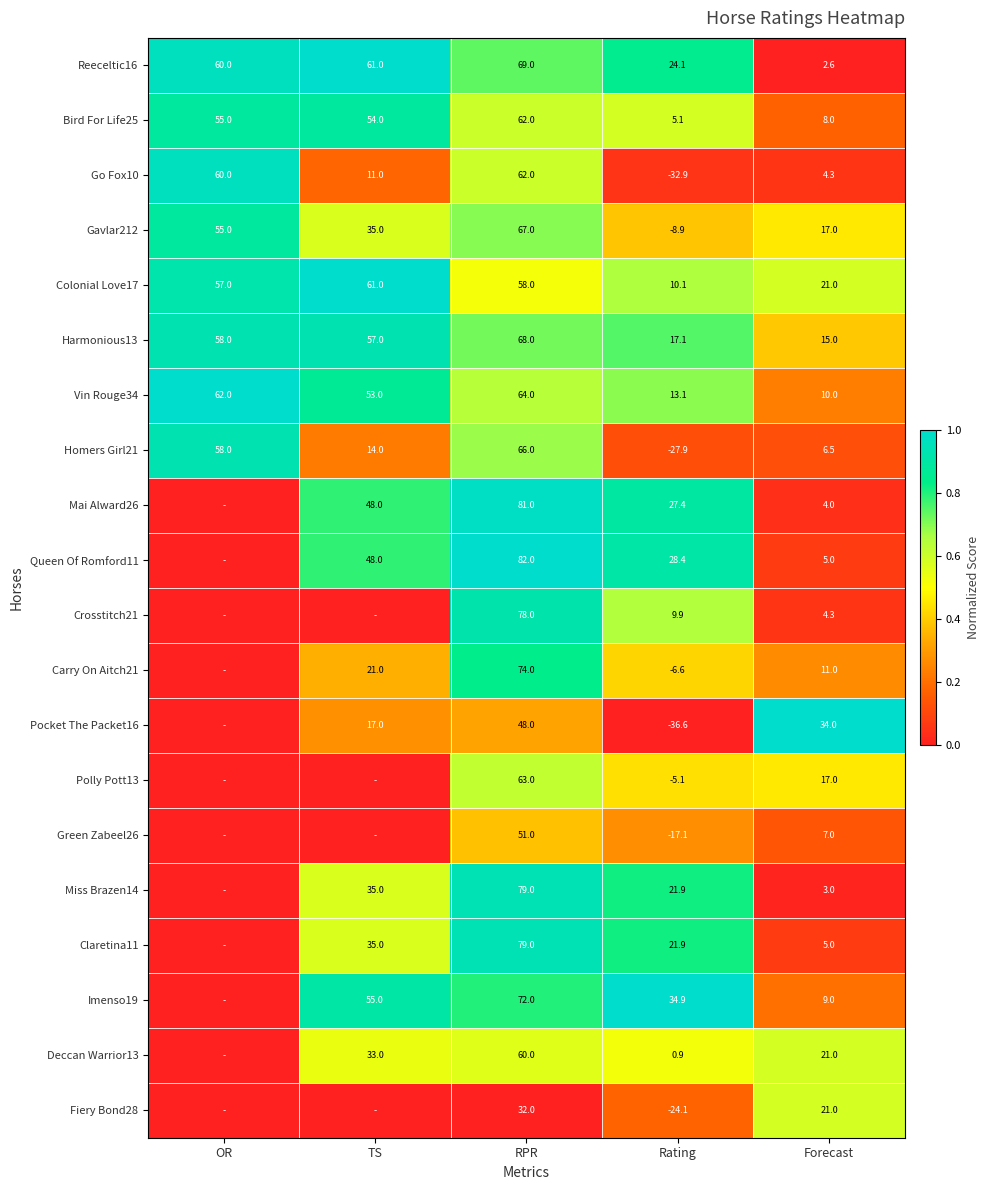

Read the Go Fox10 value at OR.

60.0